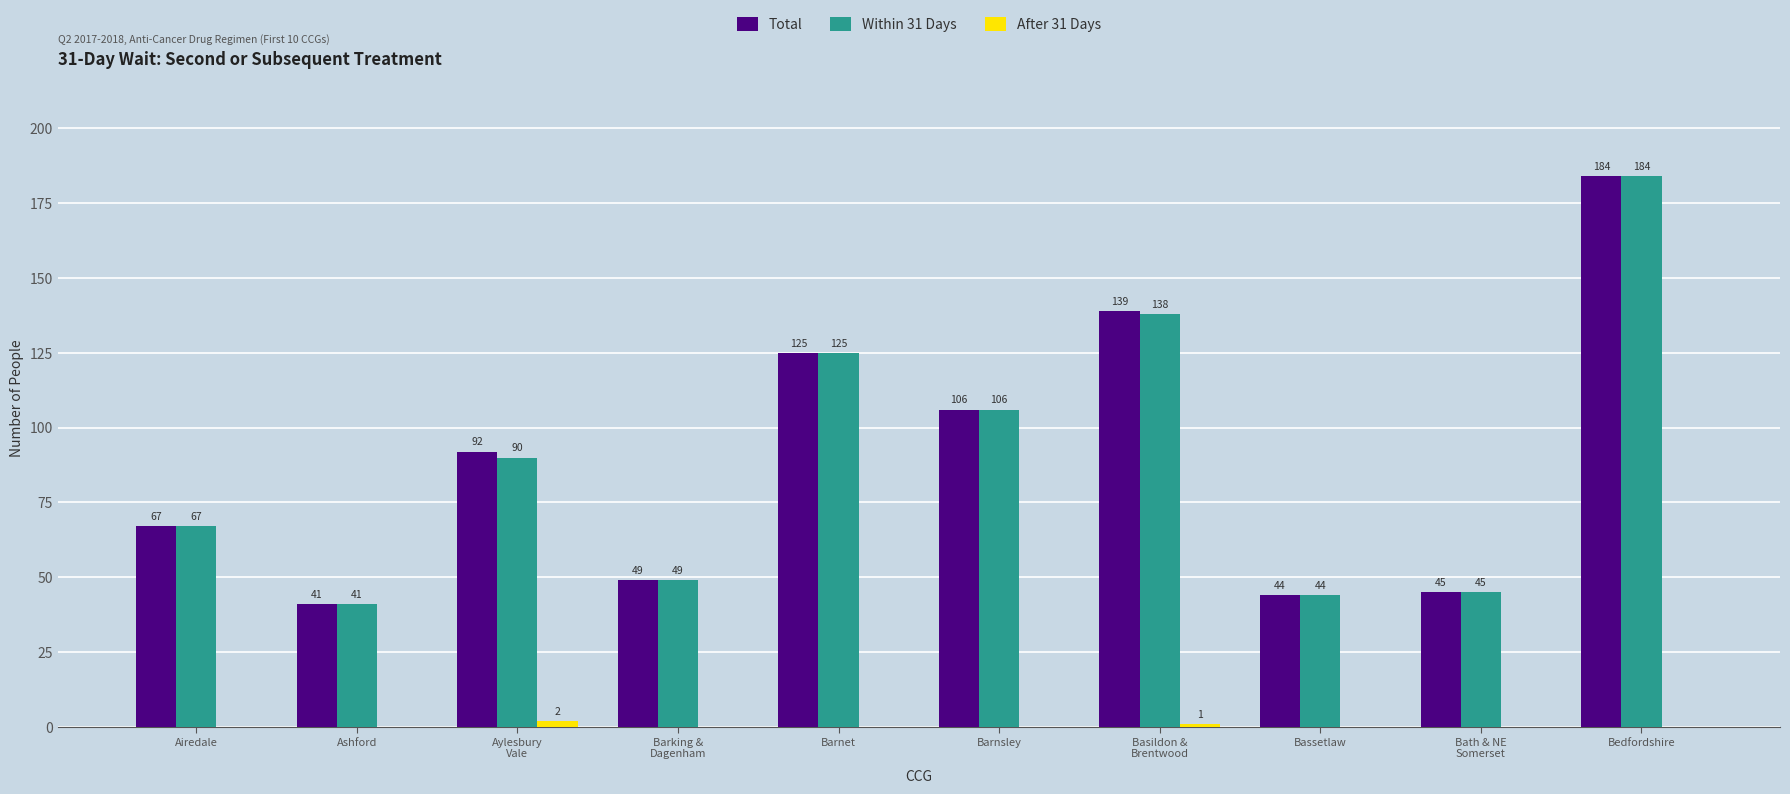

Which series has the largest total across all categories?

Total